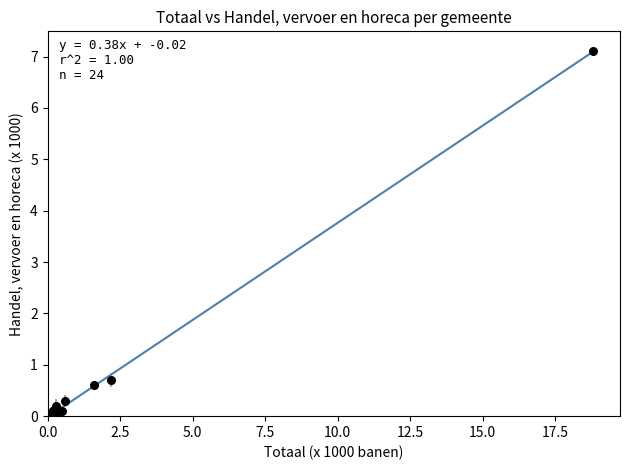

What Y value in the scatter plot is closest to 3?

0.7